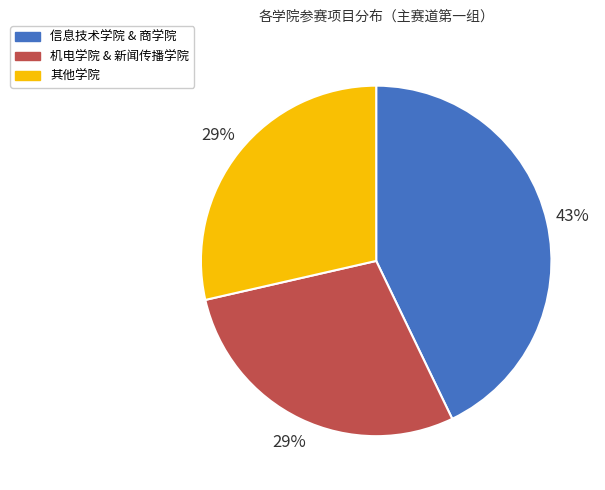

To the nearest percent, what is the difference between the largest and smallest slice percentages?

14%